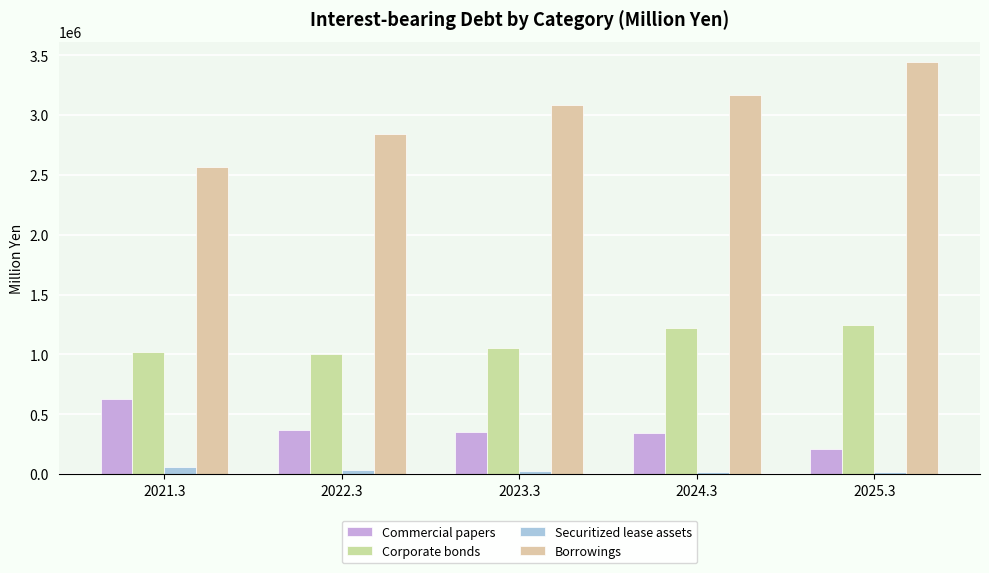

What is the average value of the Securitized lease assets series?

29721